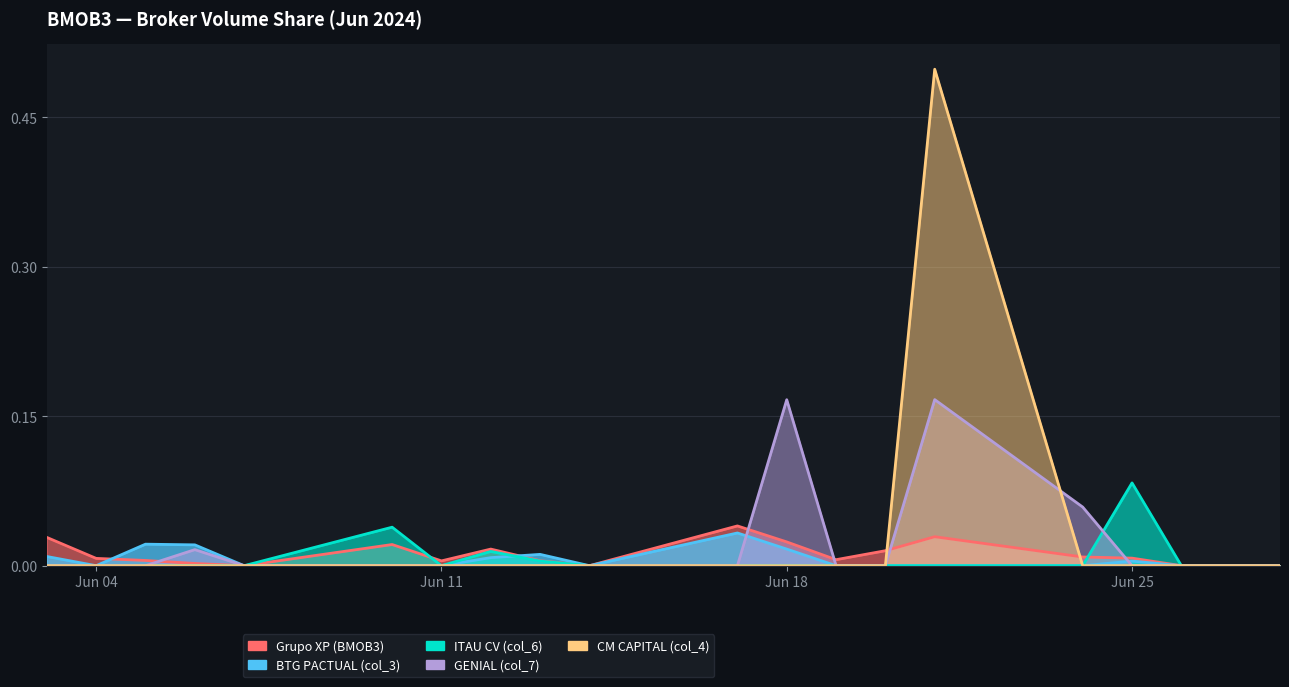

Which category has the highest value in the ITAU CV (col_6) series?

Jun 25